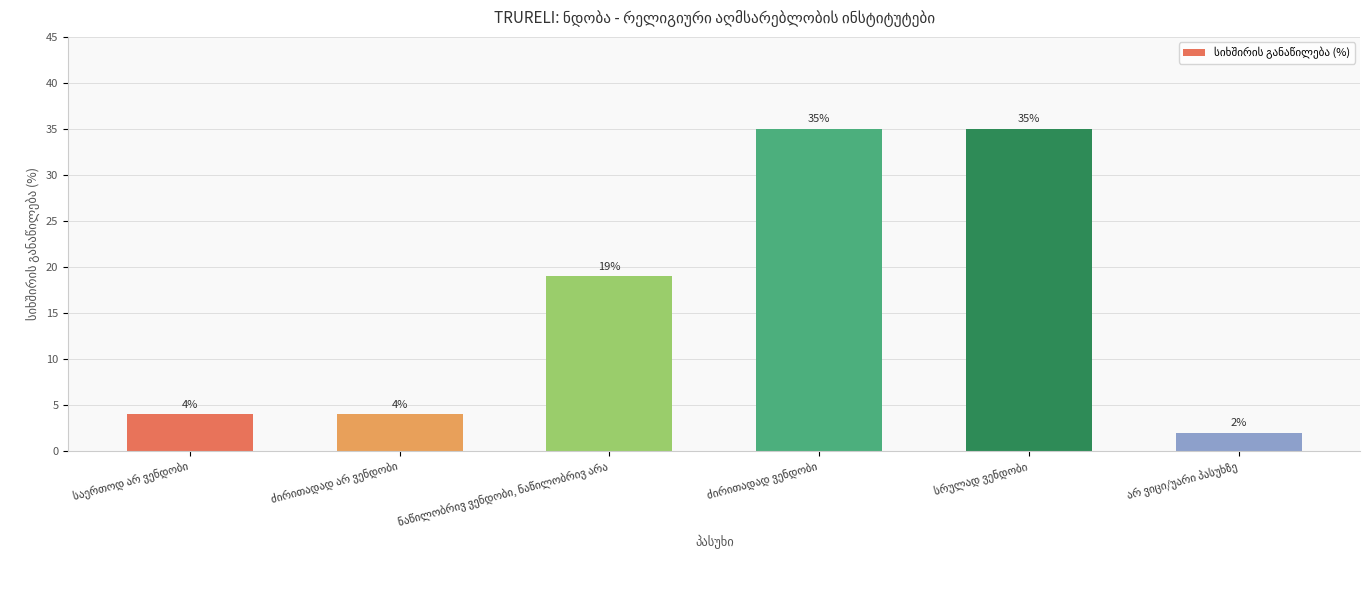

What is the value of the 5th bar from the left?

35